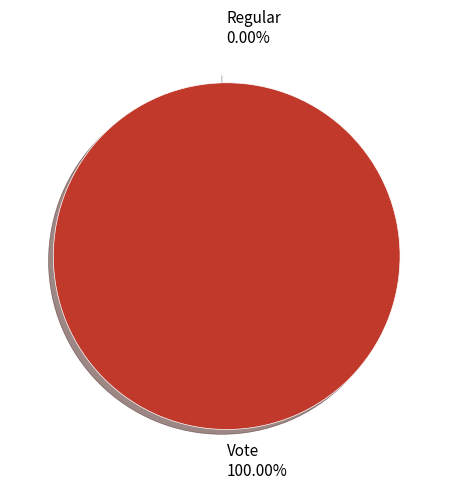

Which slice is the smallest?

Regular